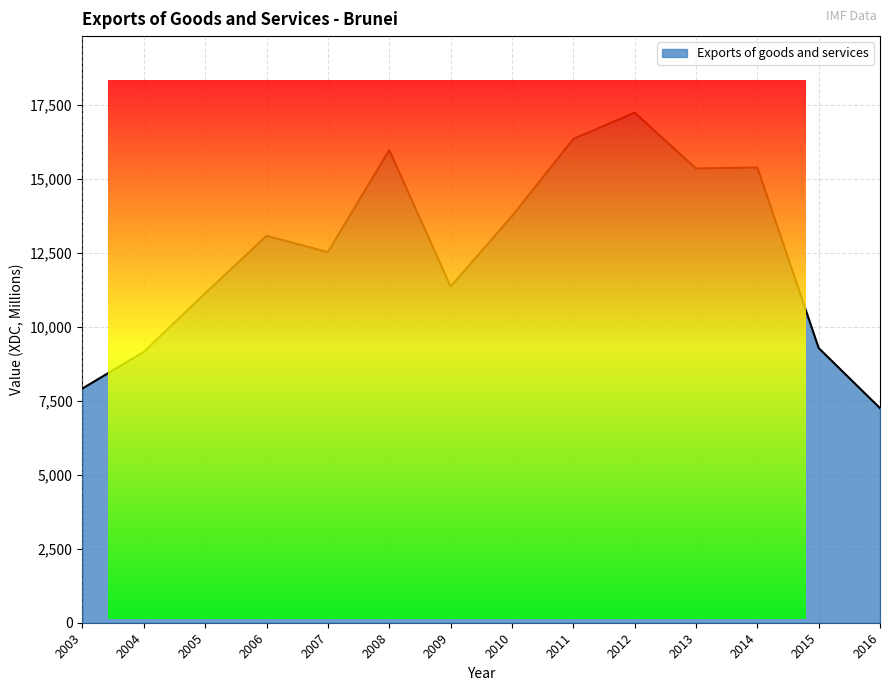

At which category does the data reach its first local valley?

2007